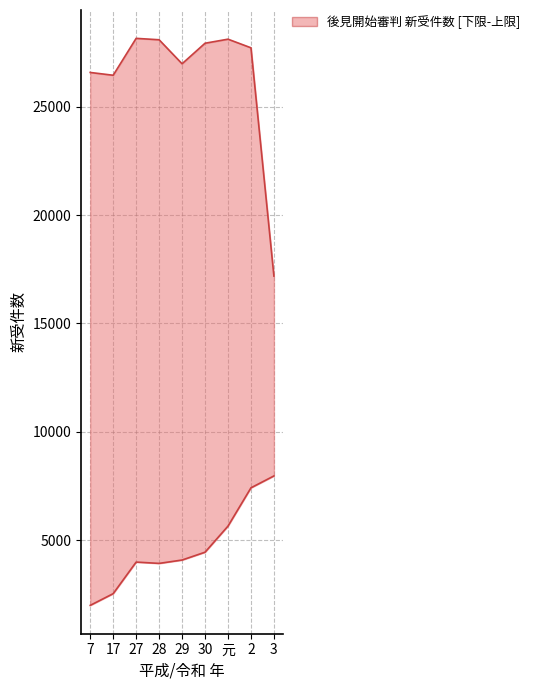

The value of lower at 27 is 4003. True or false?

True